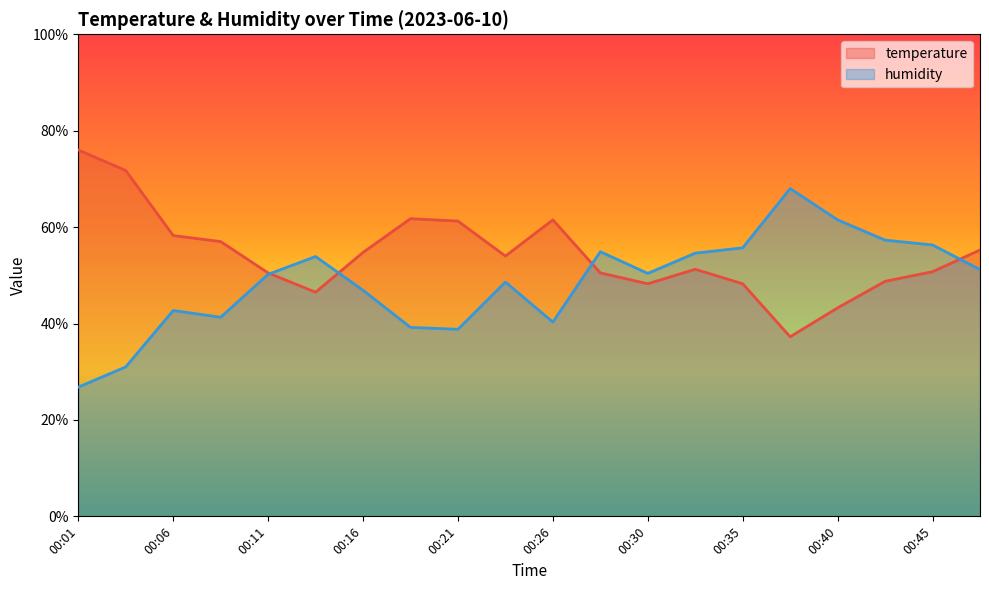

Which series has the largest total across all categories?

temperature